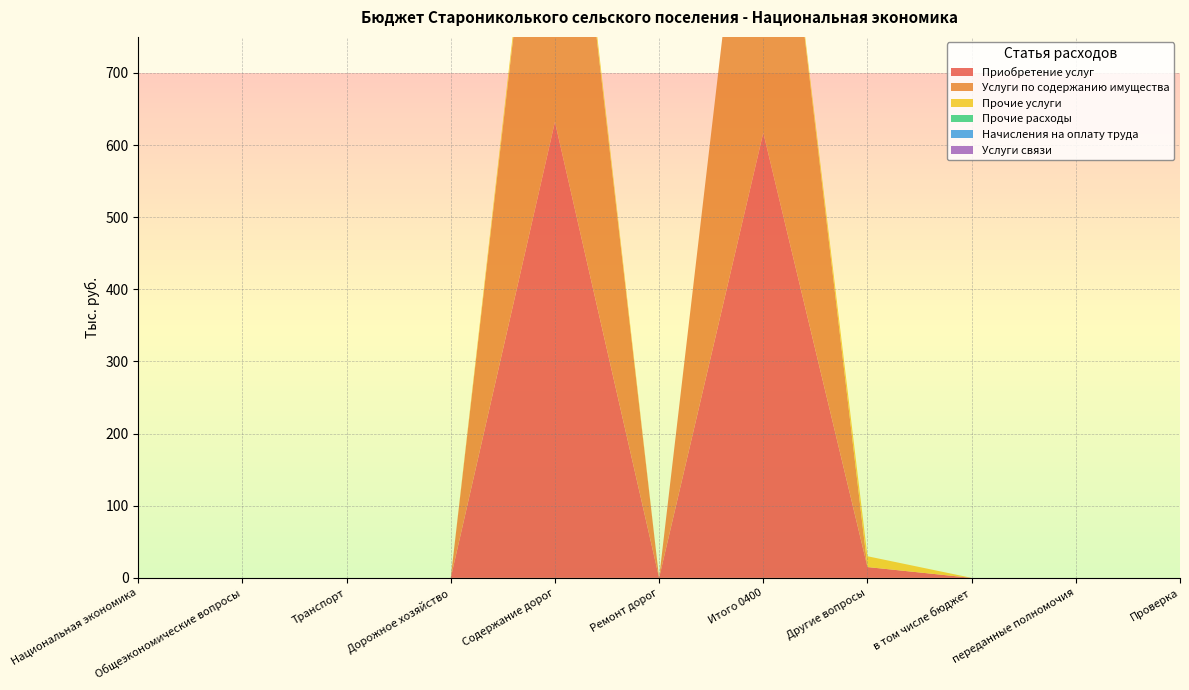

Reading left to right, transcribe all the data shown in this chart.

Приобретение услуг: Национальная экономика=0.0	Общеэкономические вопросы=0.0	Транспорт=0.0	Дорожное хозяйство=0.0	Содержание дорог=632.2	Ремонт дорог=0.0	Итого 0400=617.2	Другие вопросы=15.0	в том числе бюджет=0.0	переданные полномочия=0.0	Проверка=0.0
Услуги по содержанию имущества: Национальная экономика=0.0	Общеэкономические вопросы=0.0	Транспорт=0.0	Дорожное хозяйство=0.0	Содержание дорог=617.2	Ремонт дорог=0.0	Итого 0400=617.2	Другие вопросы=0.0	в том числе бюджет=0.0	переданные полномочия=0.0	Проверка=0.0
Прочие услуги: Национальная экономика=0.0	Общеэкономические вопросы=0.0	Транспорт=0.0	Дорожное хозяйство=0.0	Содержание дорог=15.0	Ремонт дорог=0.0	Итого 0400=0.0	Другие вопросы=15.0	в том числе бюджет=0.0	переданные полномочия=0.0	Проверка=0.0
Прочие расходы: Национальная экономика=0.0	Общеэкономические вопросы=0.0	Транспорт=0.0	Дорожное хозяйство=0.0	Содержание дорог=0.0	Ремонт дорог=0.0	Итого 0400=0.0	Другие вопросы=0.0	в том числе бюджет=0.0	переданные полномочия=0.0	Проверка=0.0
Начисления на оплату труда: Национальная экономика=0.0	Общеэкономические вопросы=0.0	Транспорт=0.0	Дорожное хозяйство=0.0	Содержание дорог=0.0	Ремонт дорог=0.0	Итого 0400=0.0	Другие вопросы=0.0	в том числе бюджет=0.0	переданные полномочия=0.0	Проверка=0.0
Услуги связи: Национальная экономика=0.0	Общеэкономические вопросы=0.0	Транспорт=0.0	Дорожное хозяйство=0.0	Содержание дорог=0.0	Ремонт дорог=0.0	Итого 0400=0.0	Другие вопросы=0.0	в том числе бюджет=0.0	переданные полномочия=0.0	Проверка=0.0